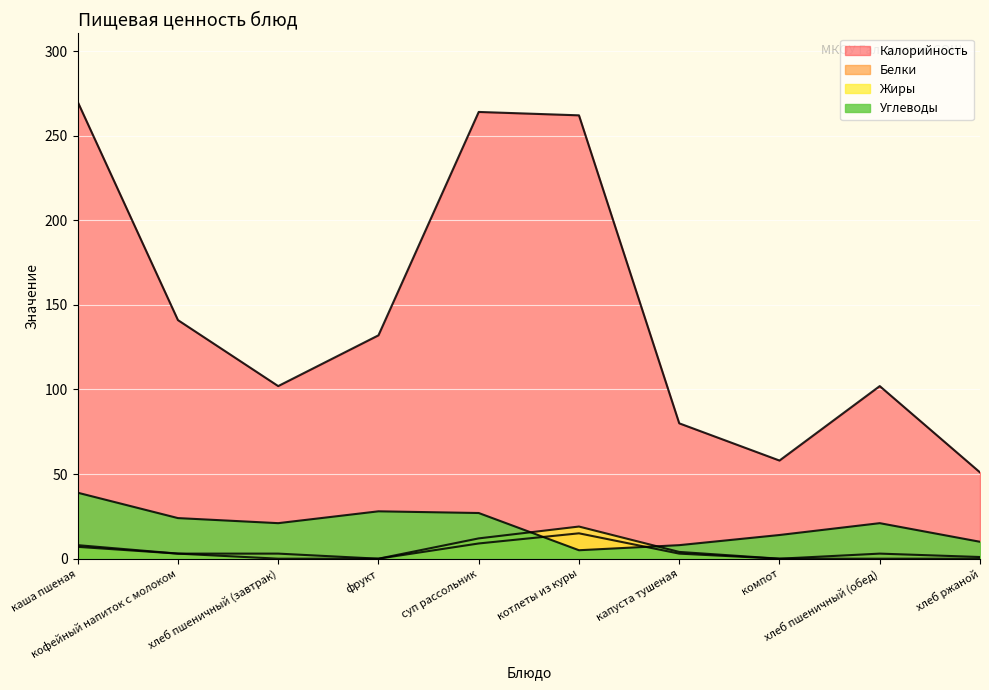

What is the difference between the maximum and minimum values in the Углеводы series?

34